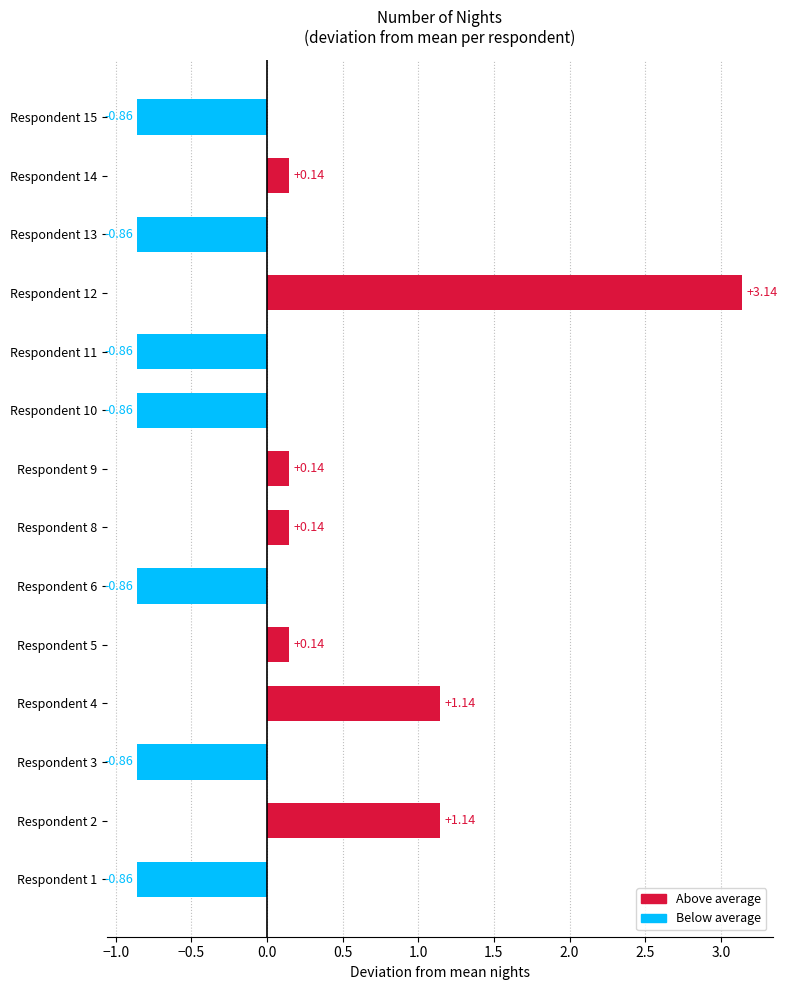

What is the difference between the maximum and minimum values?

4.0